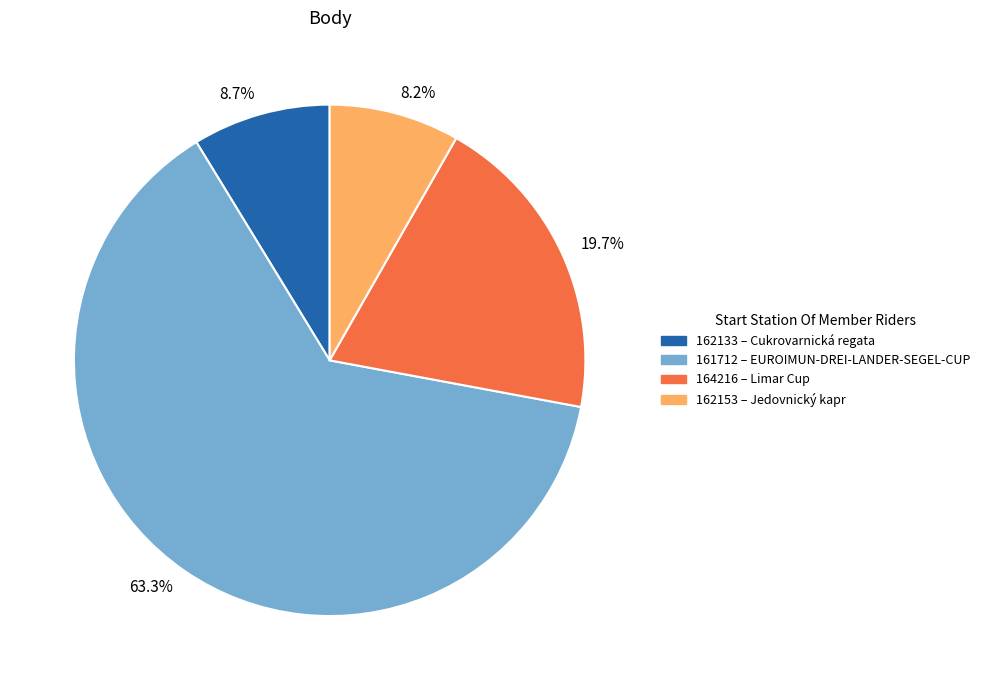

To the nearest percent, what portion does 164216 represent?

20%